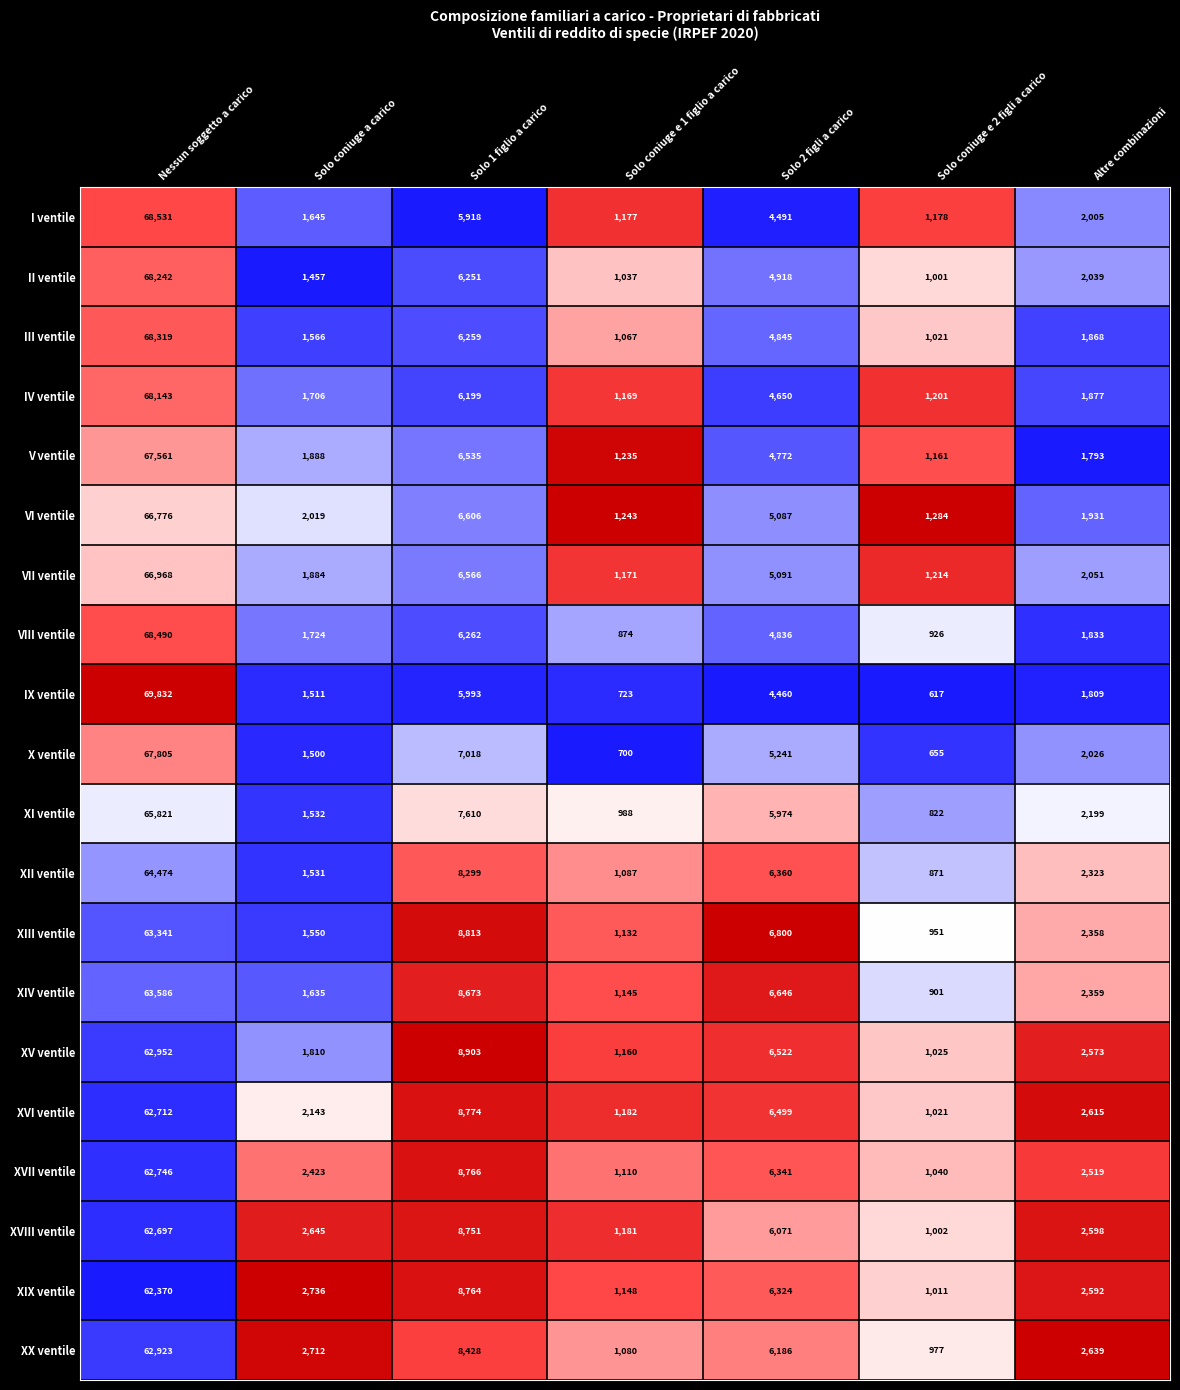

What is the sum of all II ventile values?

84945